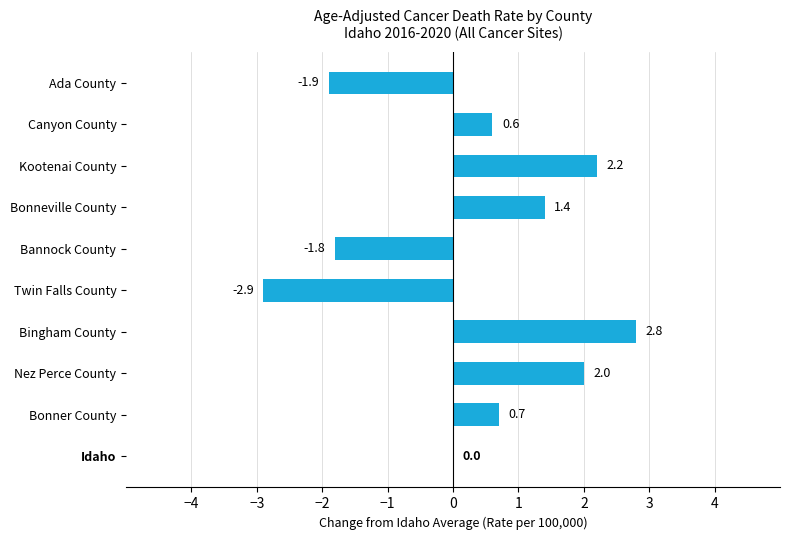

The chart shows a value of -1.8 at Bannock County. True or false?

True